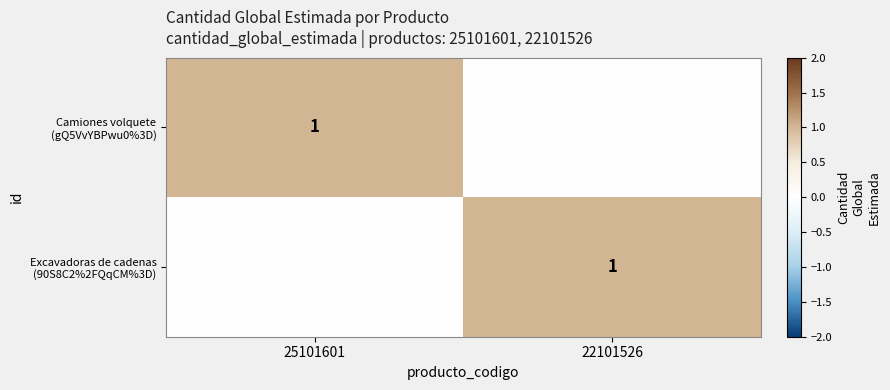

At which category is the sum across all series the highest?

25101601